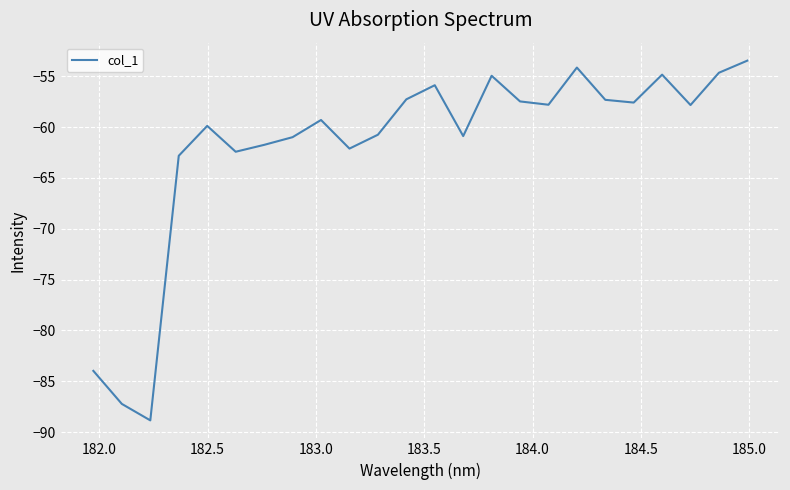

What is the sum of all values?

-1484.1